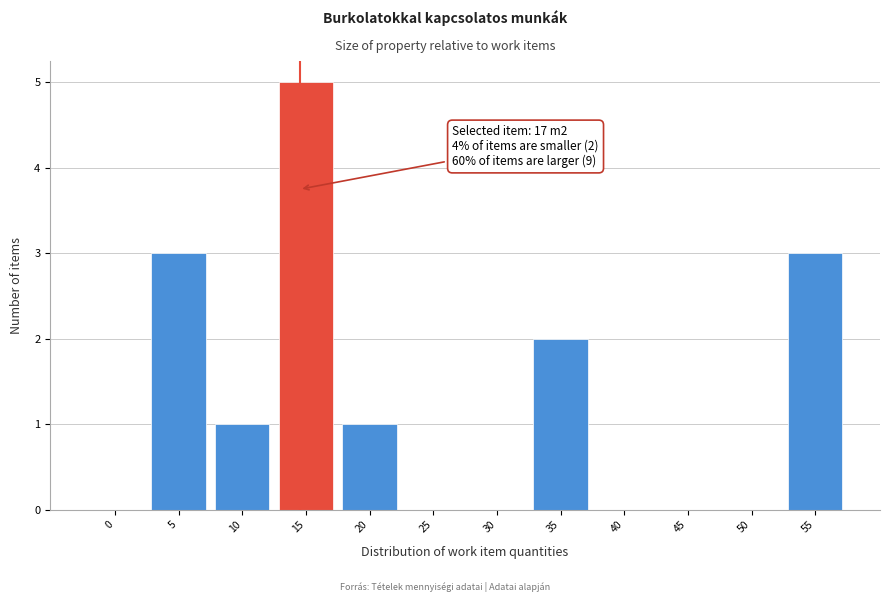

Reading left to right, extract all data points from this chart.

0=0	5=3	10=1	15=5	20=1	25=0	30=0	35=2	40=0	45=0	50=0	55=3